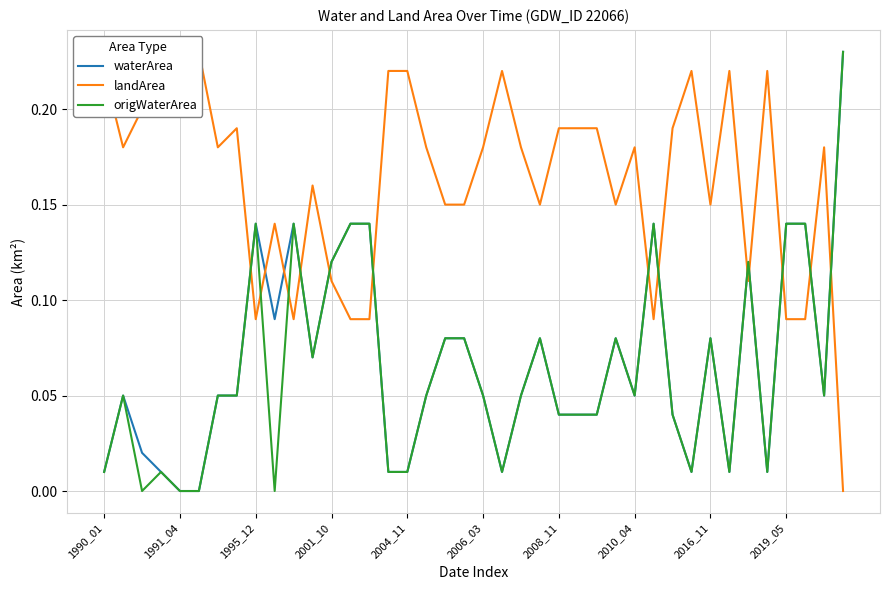

The value of origWaterArea at 1991_04 is 0.1. True or false?

False